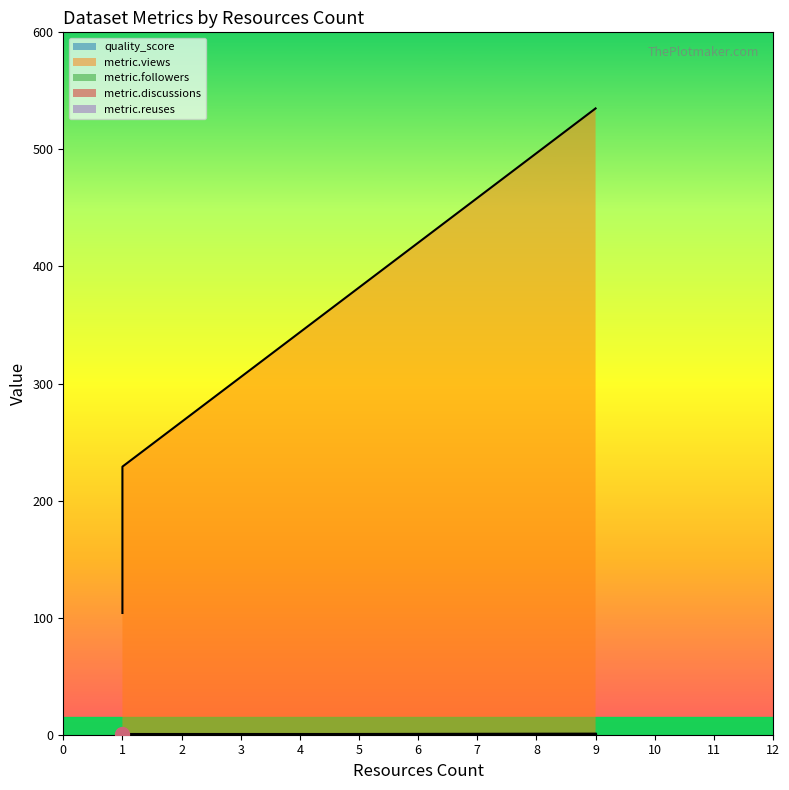

What is the approximate value of quality_score at 1?

0.8